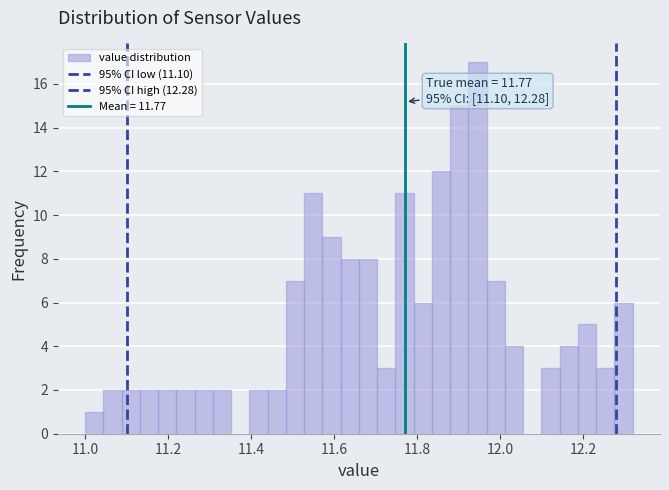

Around what value on the x-axis is the tallest bar? Give the approximate position of its centre, as read against the axis.

11.94